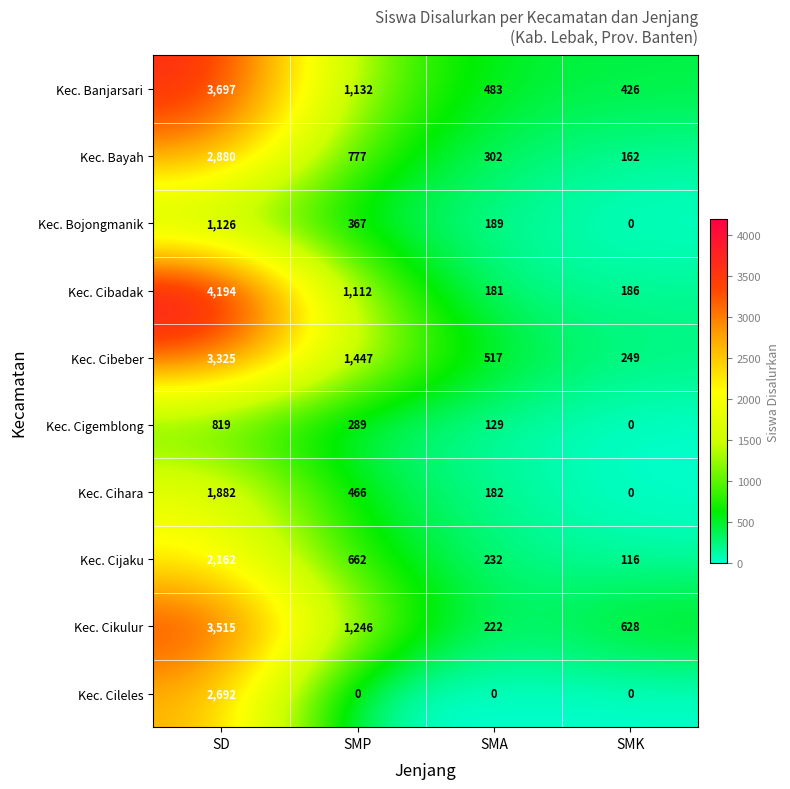

At SMP, list the series in order from smallest to largest.

Kec. Cileles, Kec. Cigemblong, Kec. Bojongmanik, Kec. Cihara, Kec. Cijaku, Kec. Bayah, Kec. Cibadak, Kec. Banjarsari, Kec. Cikulur, Kec. Cibeber